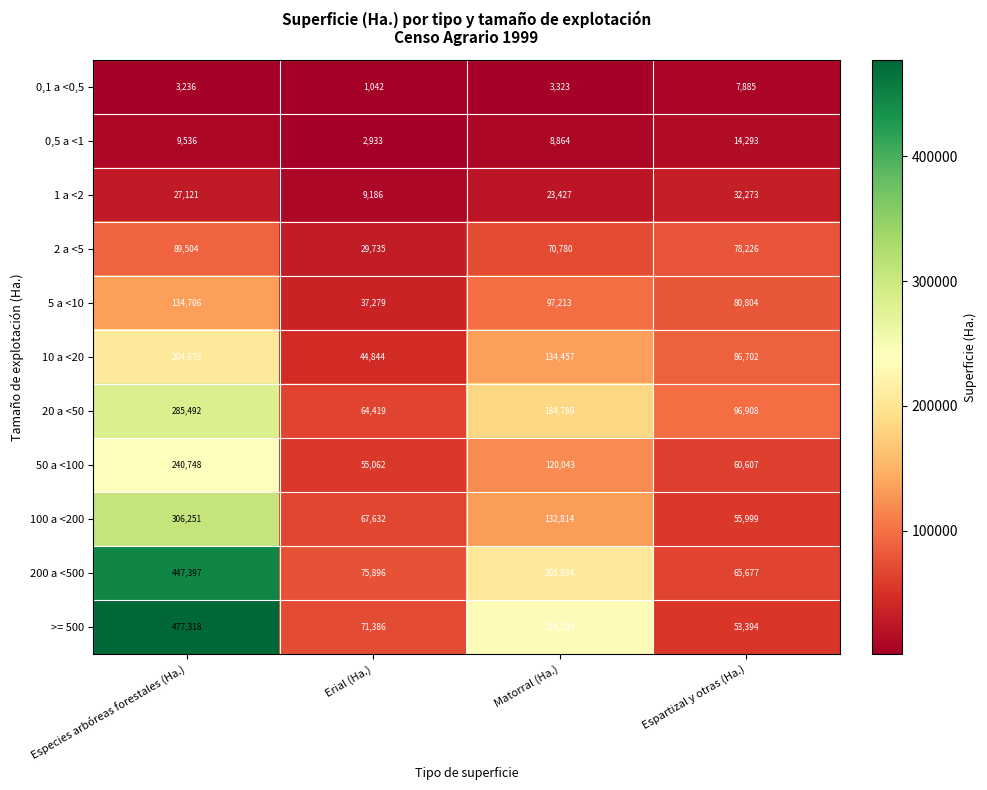

Which label corresponds to the smallest value in the chart?

Erial (Ha.)